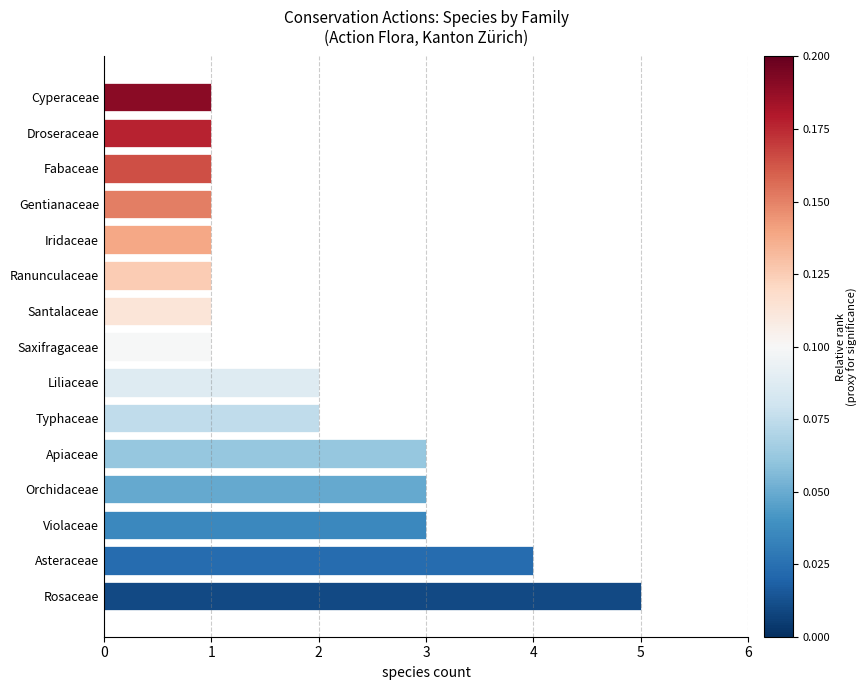

Approximately how many times larger is the value at Santalaceae compared to Fabaceae?

1.0